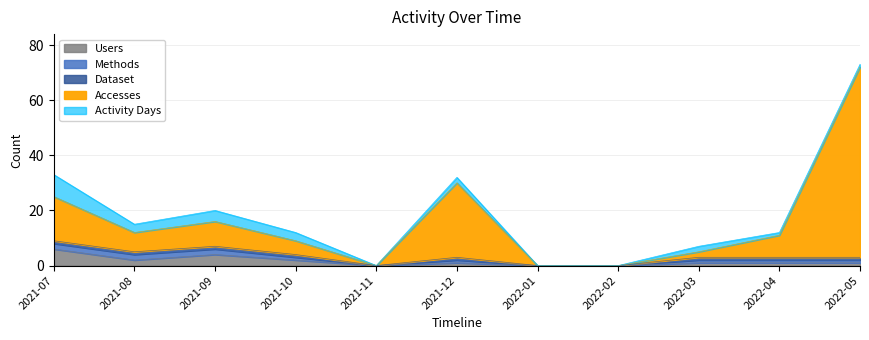

How many lines are shown in the chart?

5